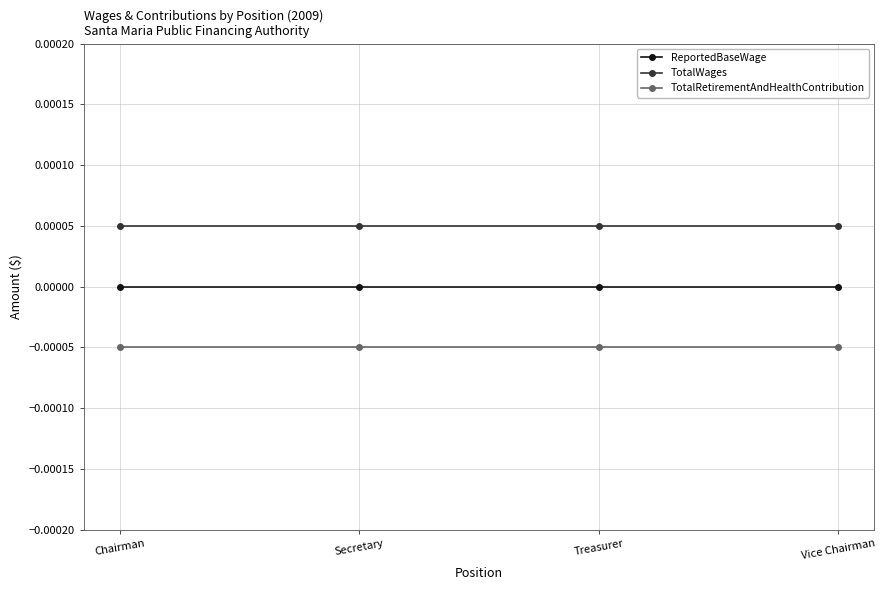

Where is ReportedBaseWage nearest to the value 0?

Chairman